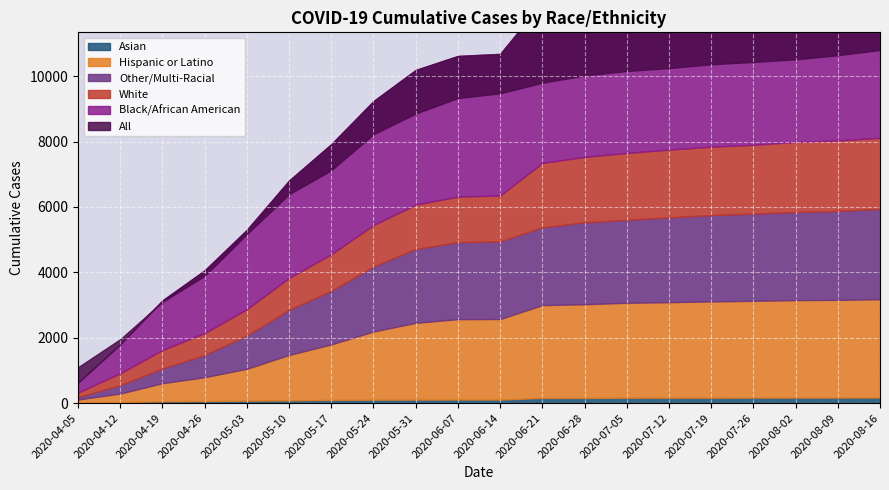

What is the label of the 16th point from the right?

2020-05-03